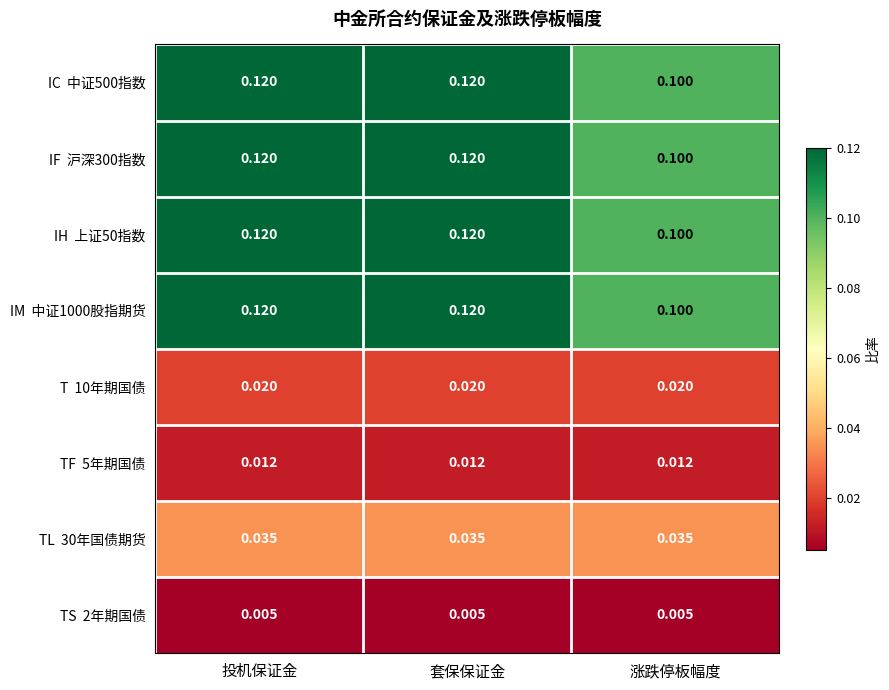

How many distinct data groups are displayed?

8